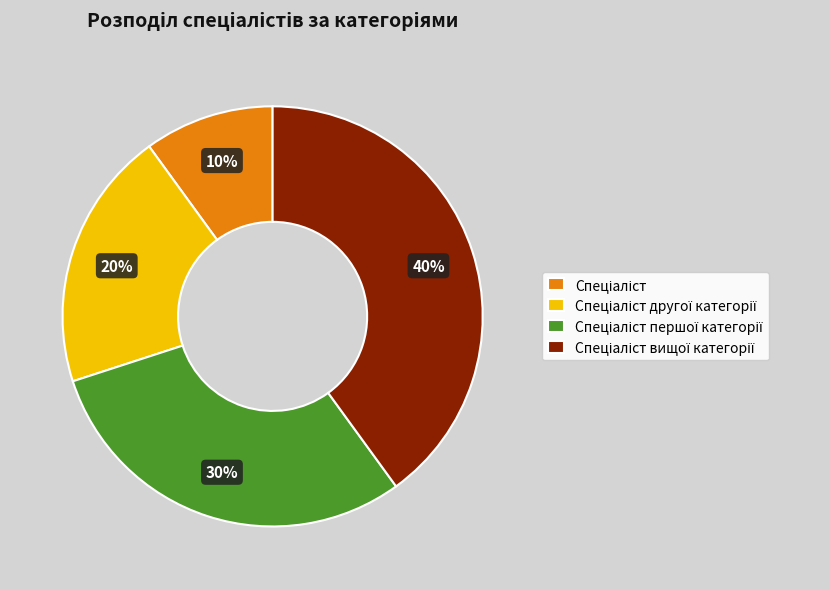

Is there a majority slice in this chart?

No